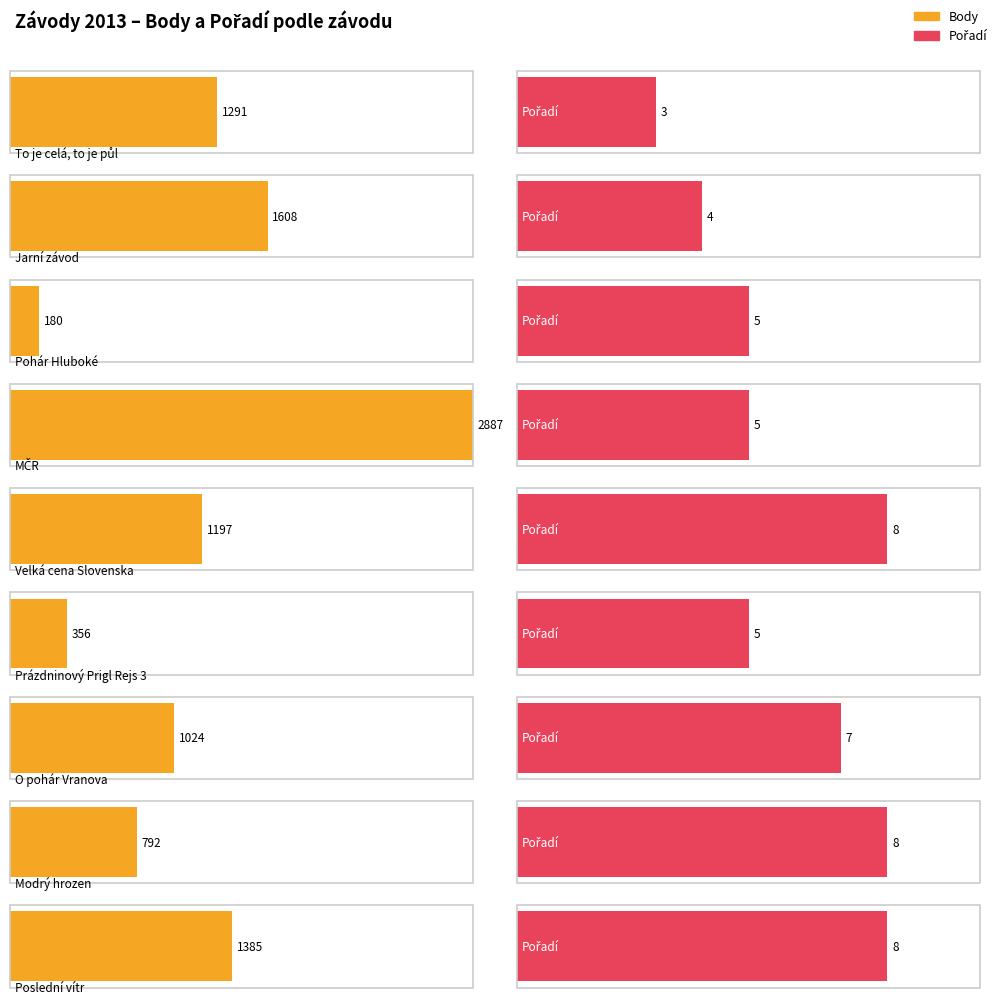

Rank the series by their maximum value, from highest to lowest.

Body, Pořadí